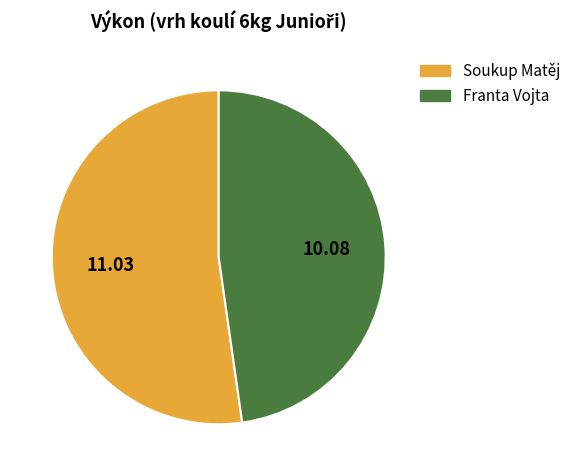

Combined, do Soukup Matěj and Franta Vojta account for over 50%?

Yes